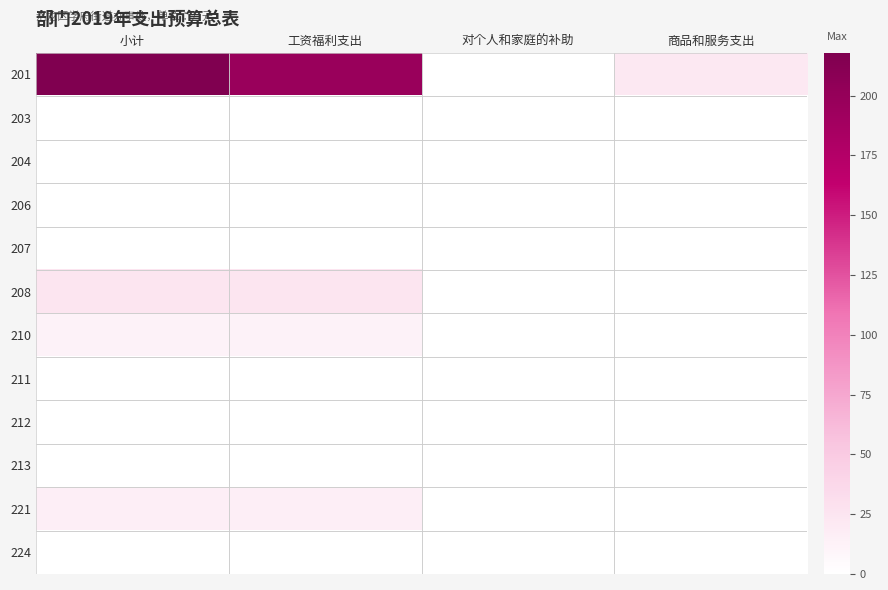

What is the difference between the highest and lowest values at 小计?

217.9